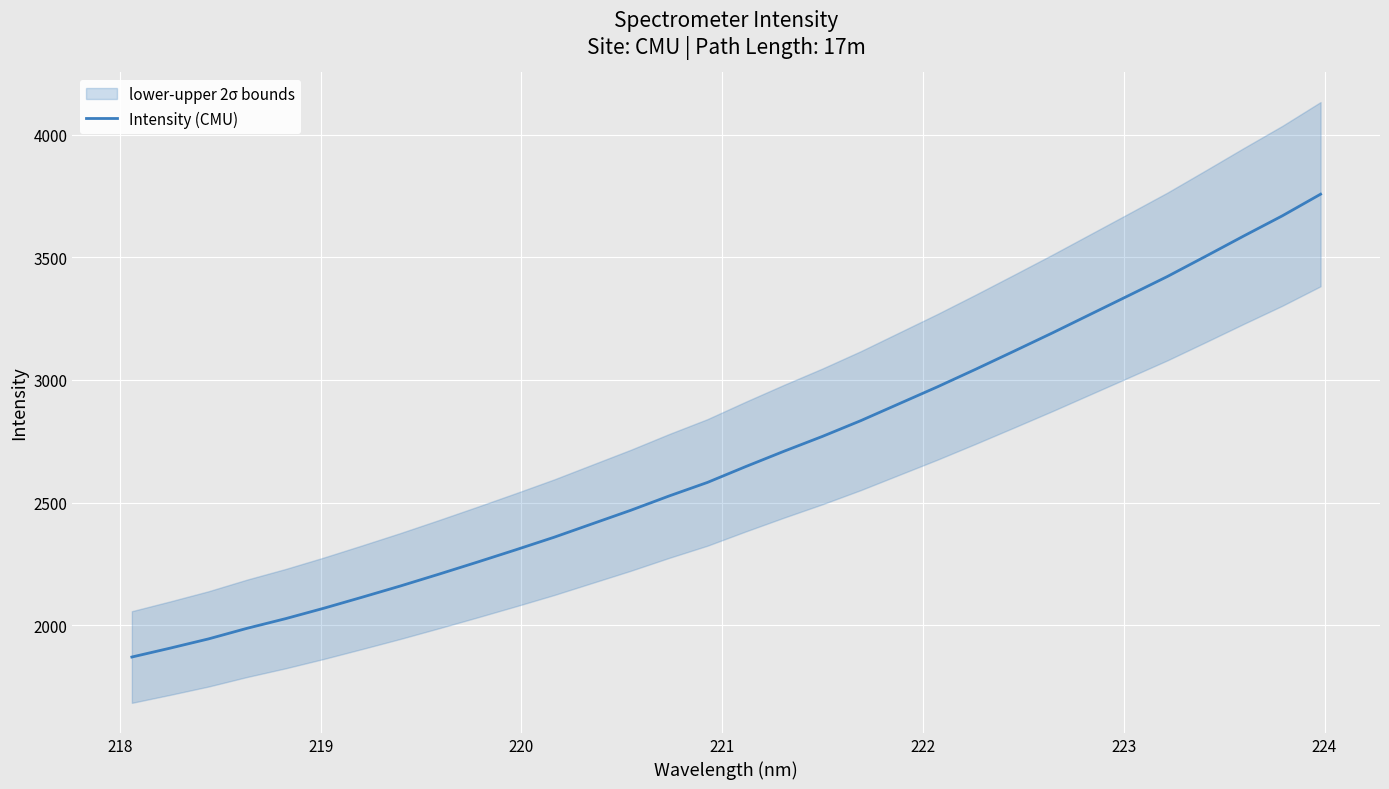

What is the minimum value for Intensity (CMU)?

1869.7